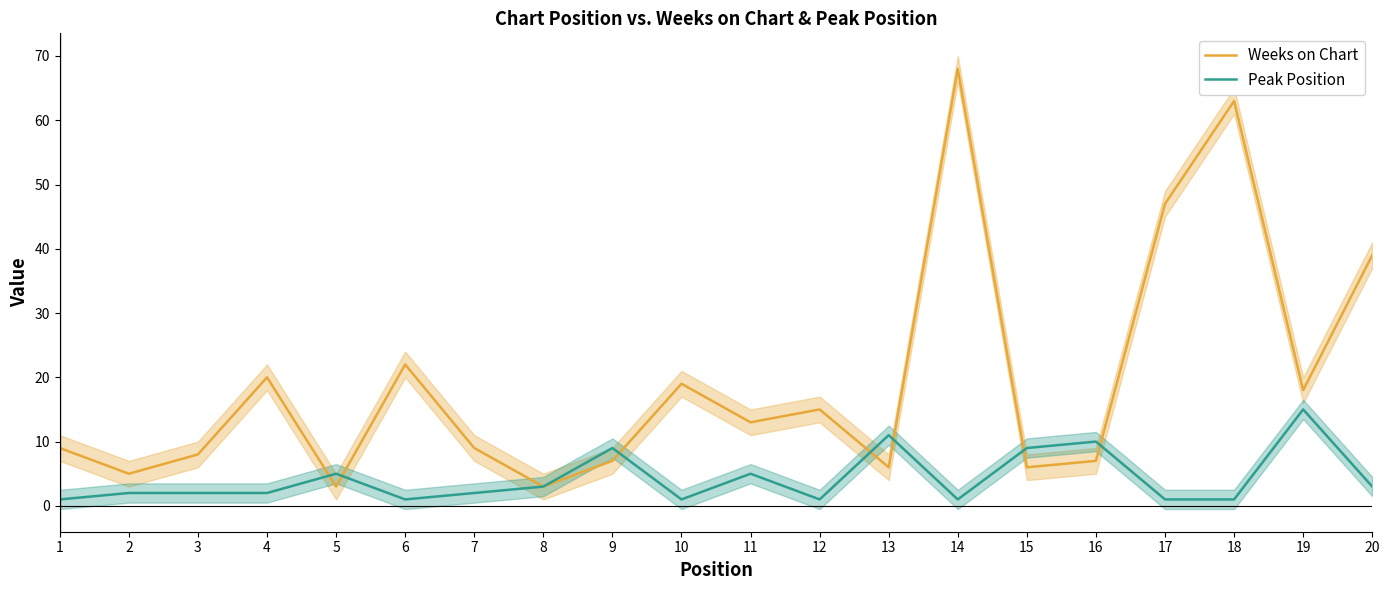

At which category does Weeks on Chart reach its first local peak?

4